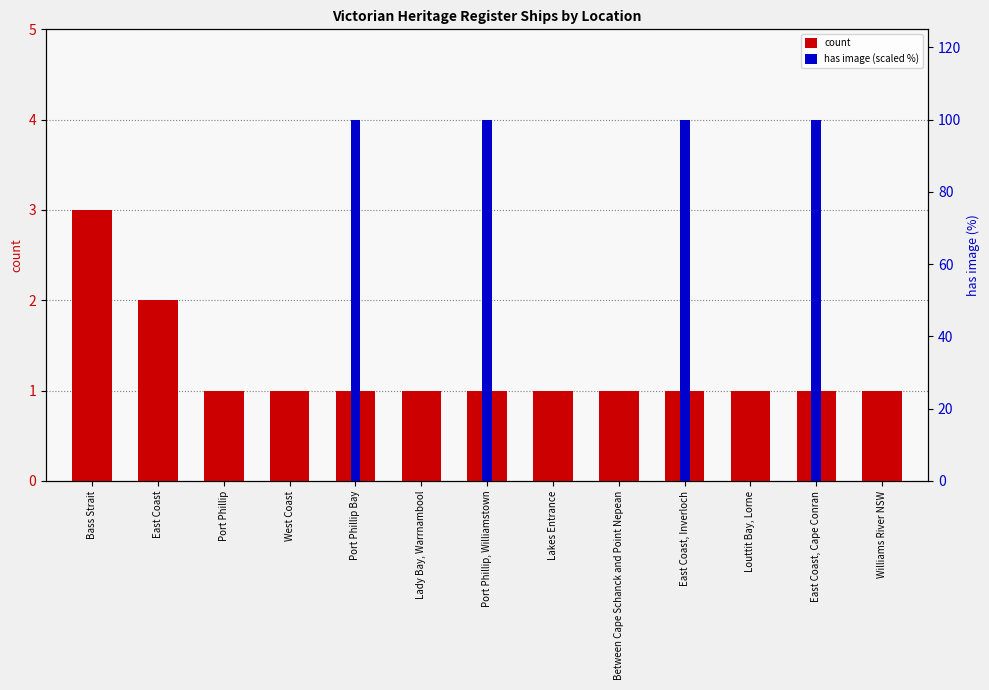

Is it true that count equals 3 at East Coast?

False